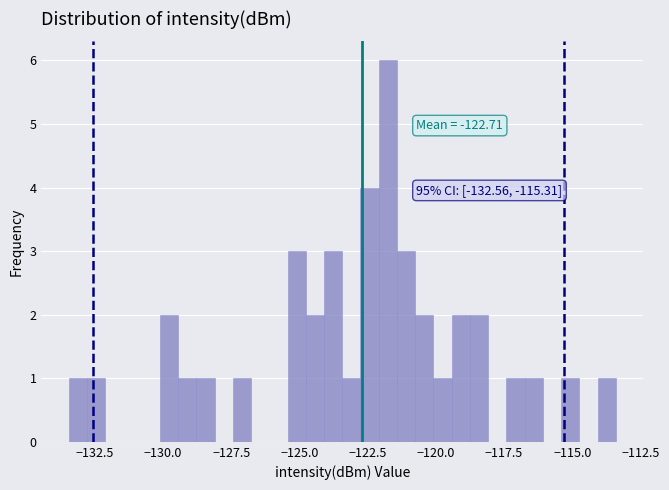

Read against the x-axis, roughly where is the centre of the tallest bar?

-122.0